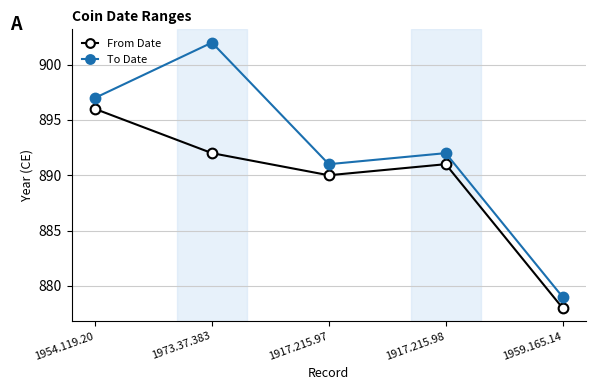

What position from the left is 1917.215.98?

4